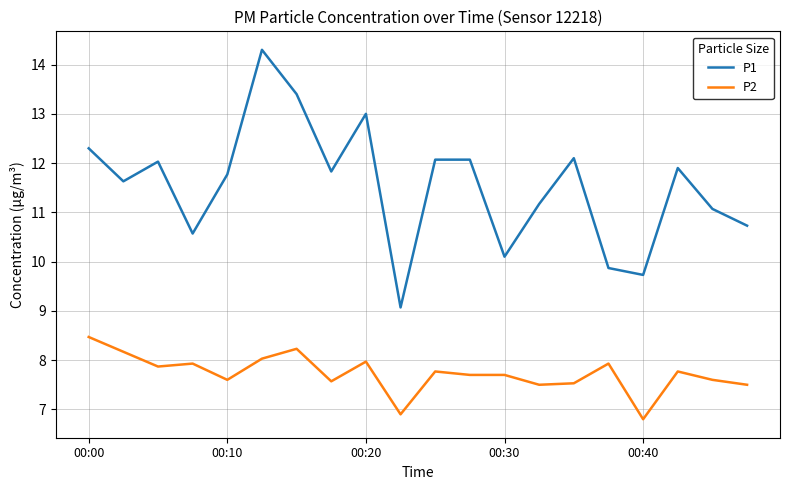

Does the chart have visible grid lines?

Yes